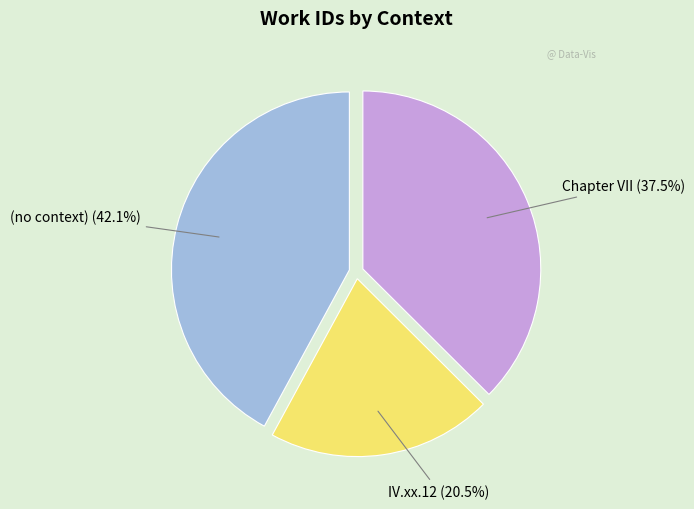

Which slice is the largest?

(no context)